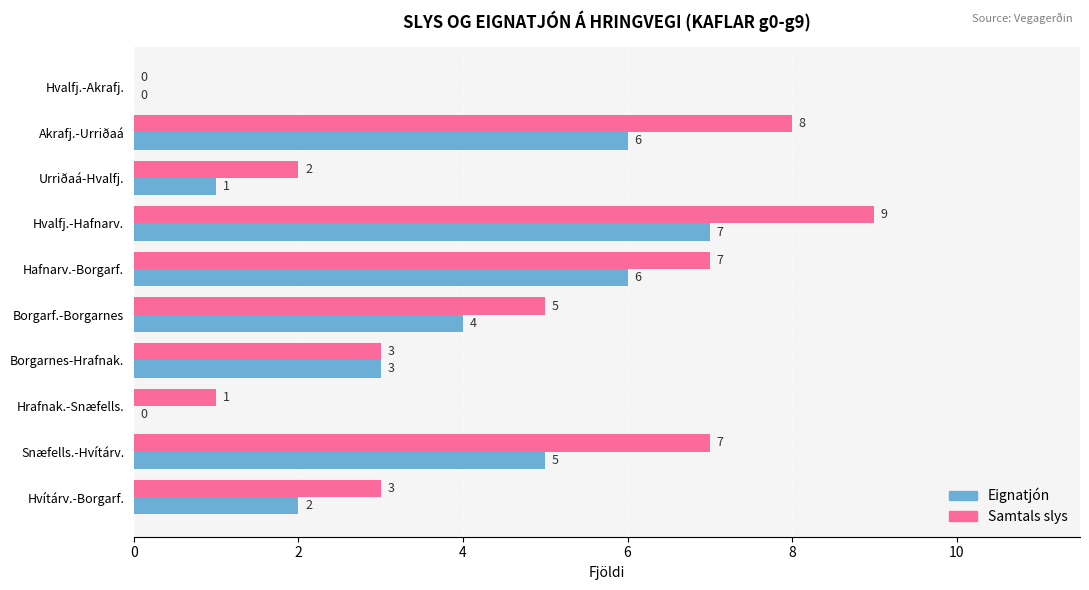

Which series changed the most between Akrafj.-Urriðaá and Hvítárv.-Borgarf.?

Samtals slys